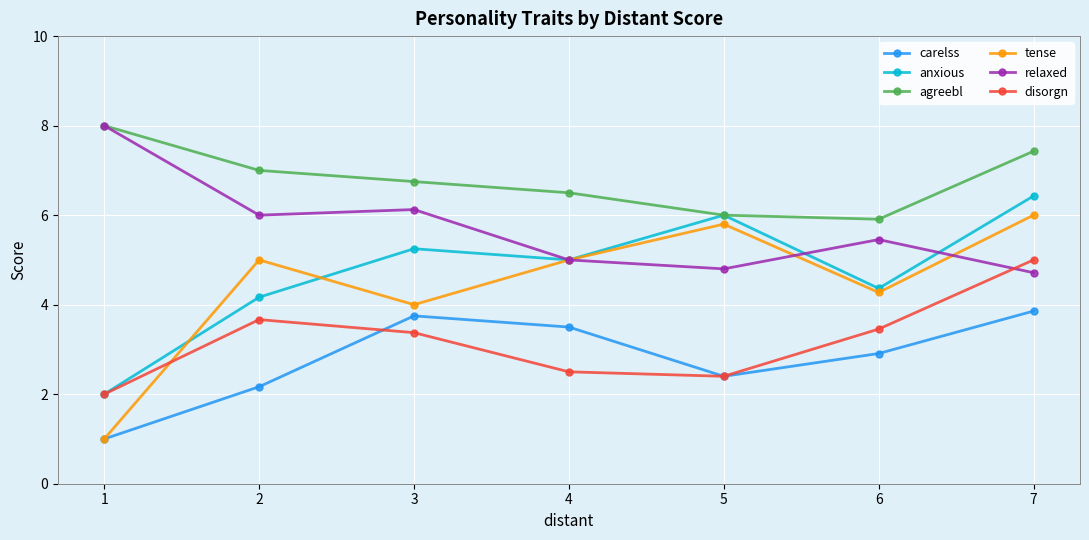

What are all the series names shown in the legend?

carelss, anxious, agreebl, tense, relaxed, disorgn